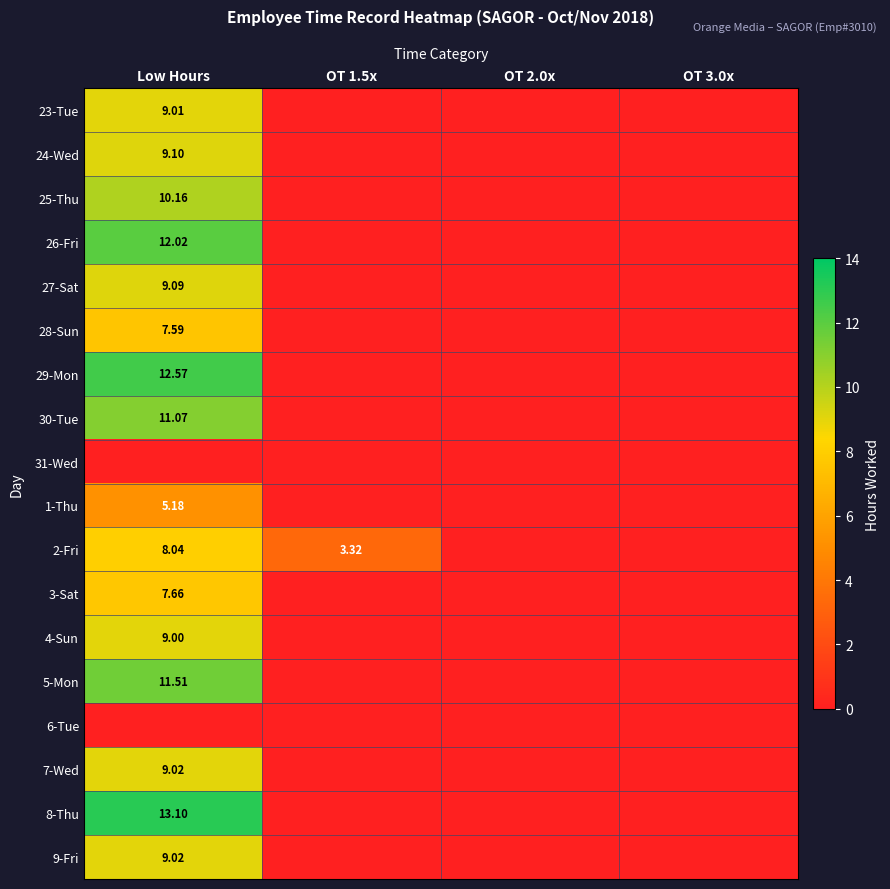

What is the highest value of the 23-Tue series?

9.0